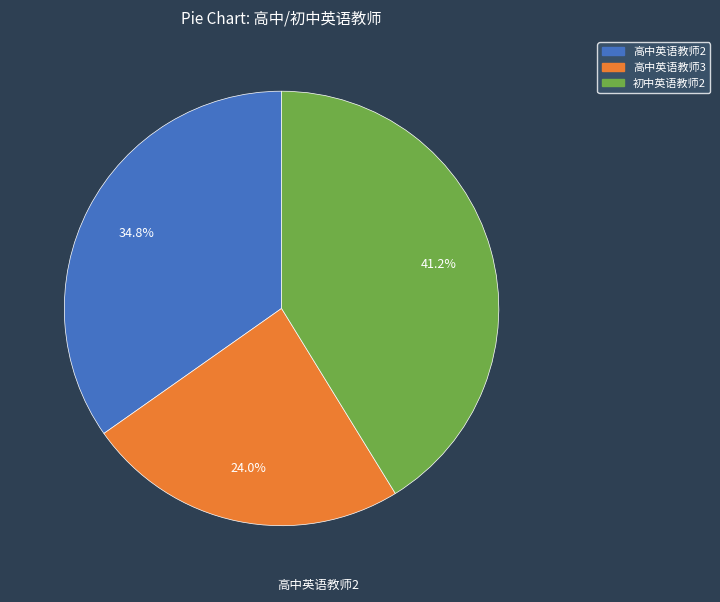

To the nearest percent, what is the difference between the largest and smallest slice percentages?

17%